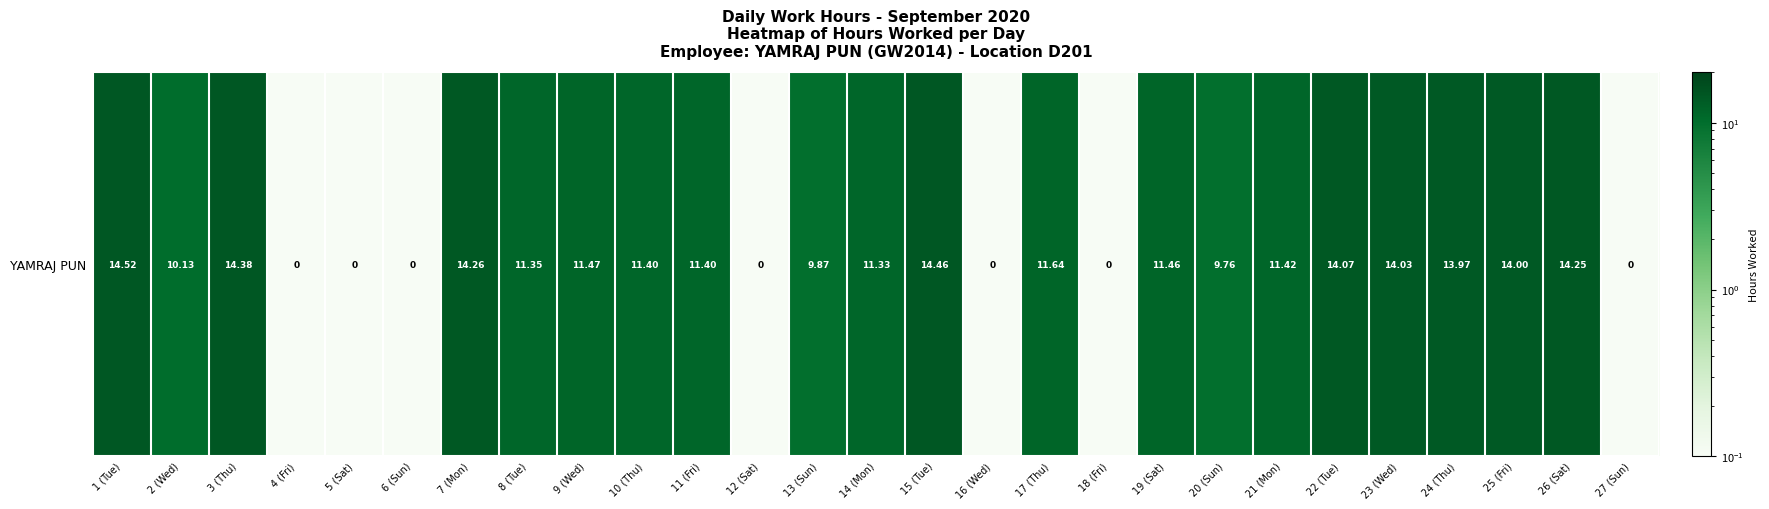

Which has a higher value, 3 (Thu) or 17 (Thu)?

3 (Thu)